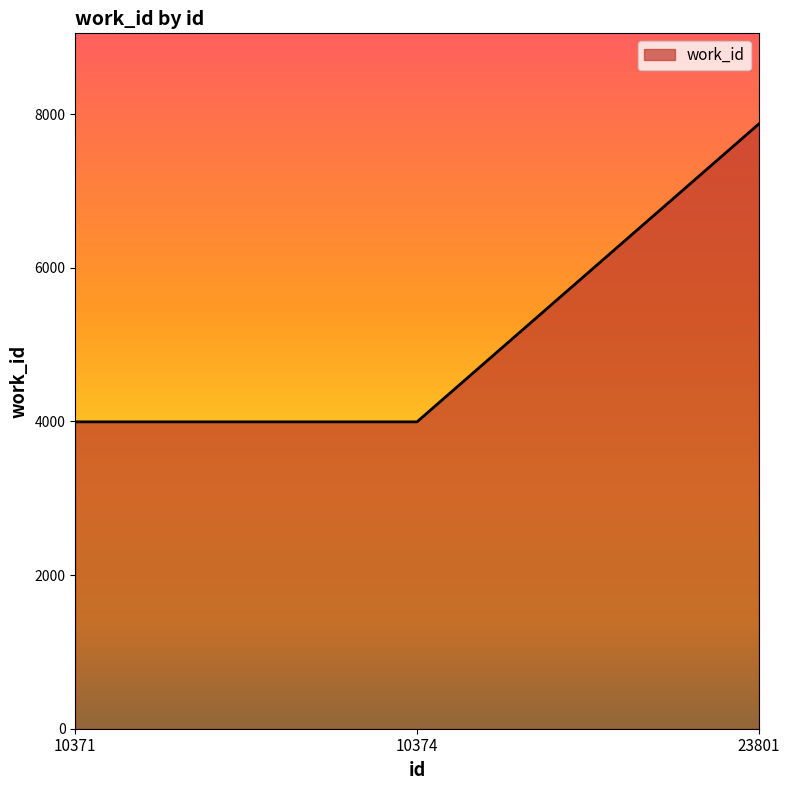

How many categories are shown in the chart?

3